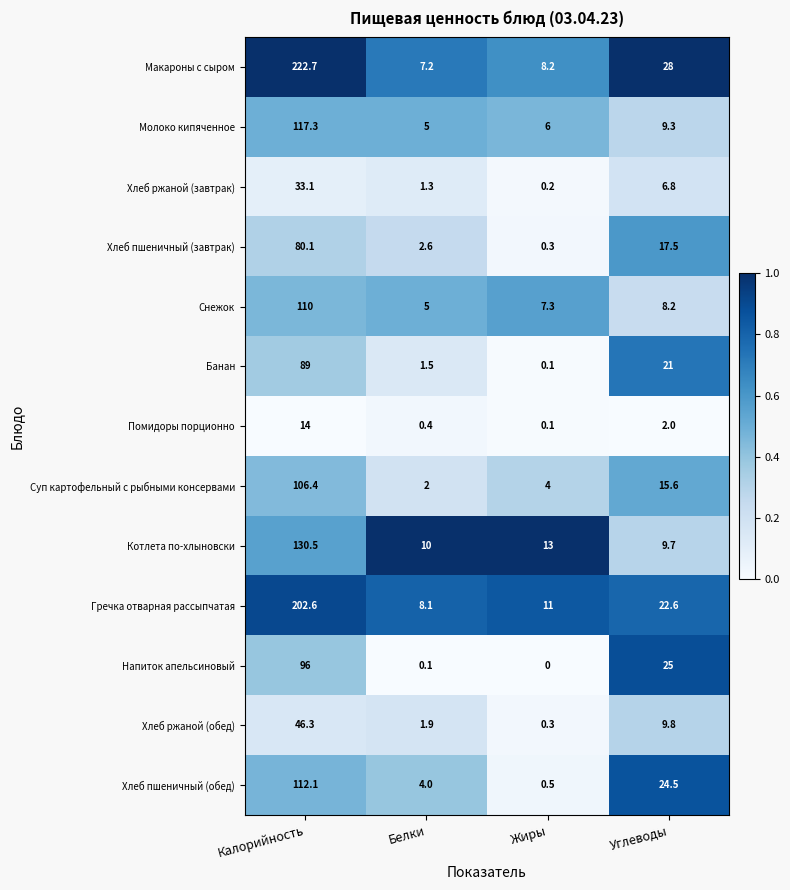

True or false: Хлеб пшеничный (обед) has a value of 112.1 at Калорийность.

True